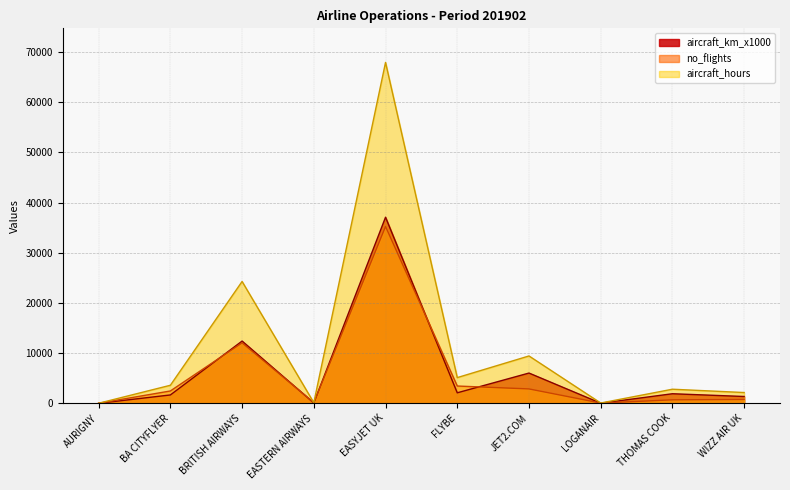

Reading left to right, list all the values displayed in this chart.

aircraft_km_x1000: 3.0	1660.0	12403.0	66.0	37084.0	2088.0	6025.0	17.0	1901.0	1352.0
no_flights: 2.0	2454.0	12047.0	137.0	35242.0	3441.0	2861.0	46.0	689.0	758.0
aircraft_hours: 6.6	3590.0	24278.6	122.3	67941.7	5117.2	9432.4	52.3	2803.3	2141.5